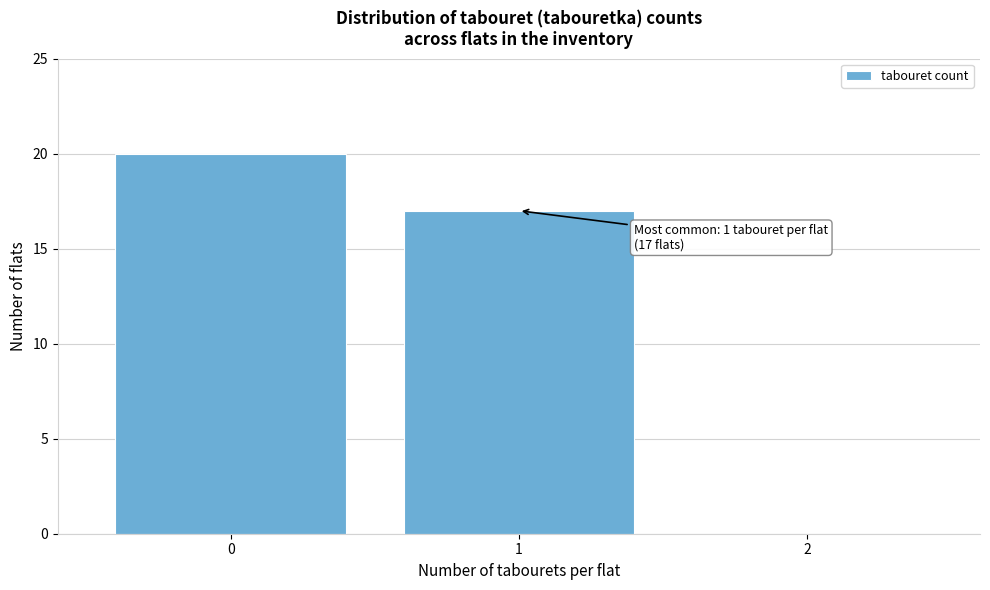

Over which range of the x-axis is the bar tallest?

-0.5 to 0.5